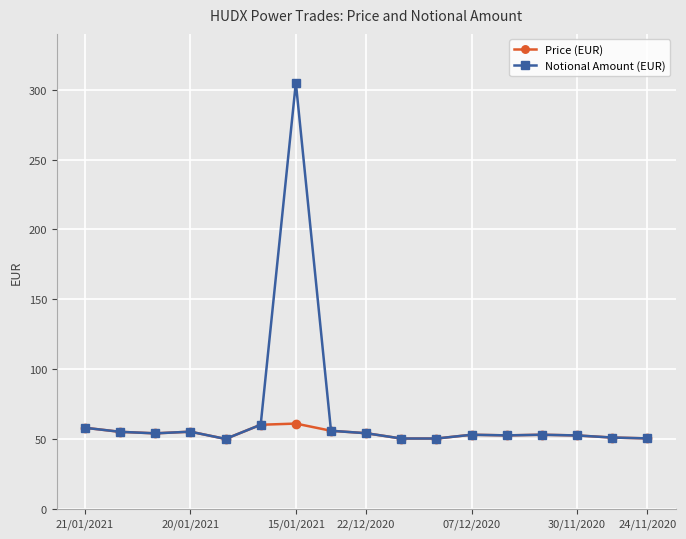

True or false: Notional Amount (EUR) has more than 0 interior local peaks.

True